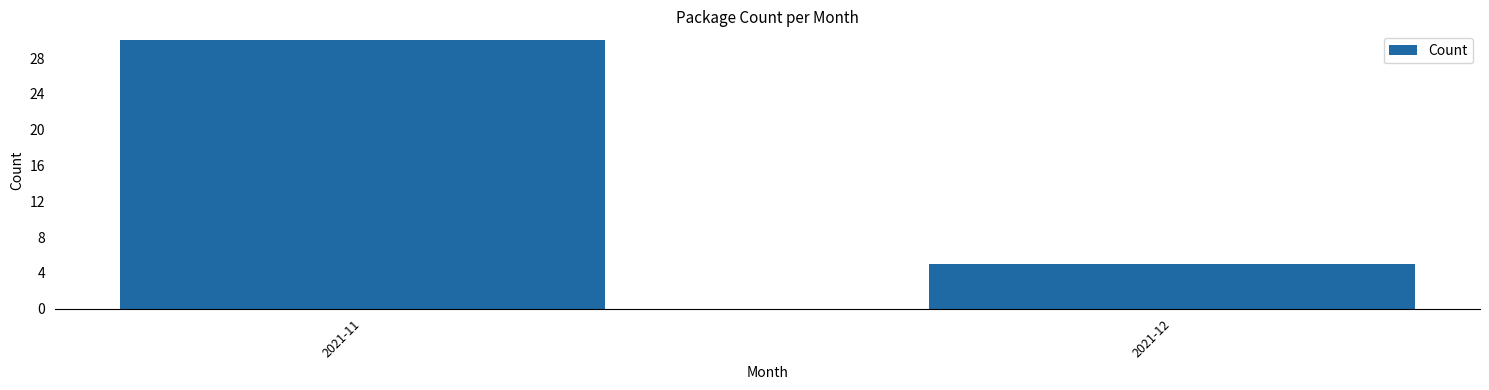

Reading left to right, extract all data points from this chart.

30	5